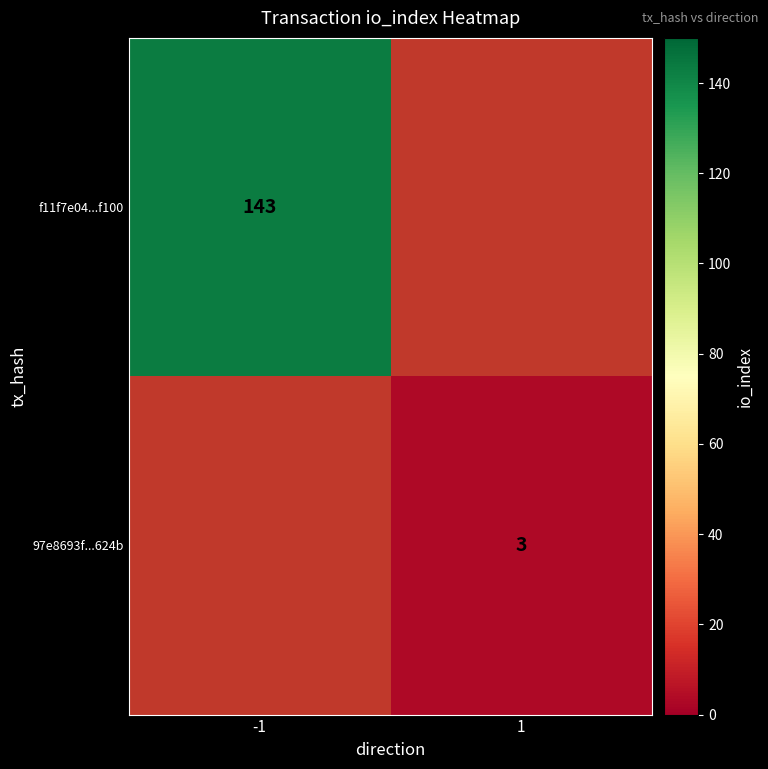

The 97e8693f...624b series shows 3 at 1. True or false?

True